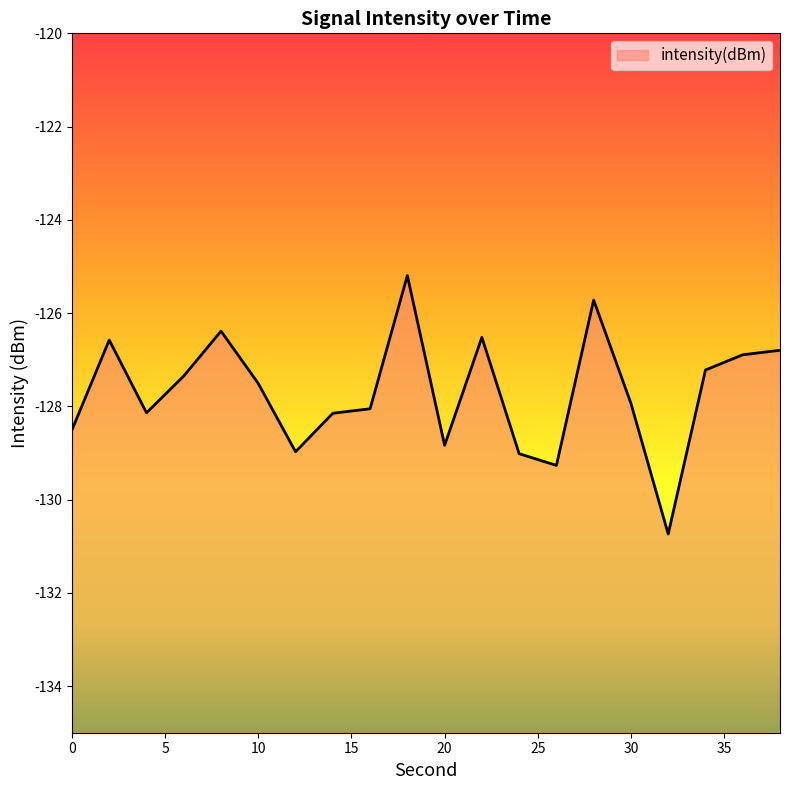

List the labels in order of value, smallest first.

32, 26, 24, 12, 20, 0, 14, 4, 16, 30, 10, 6, 34, 36, 38, 2, 22, 8, 28, 18